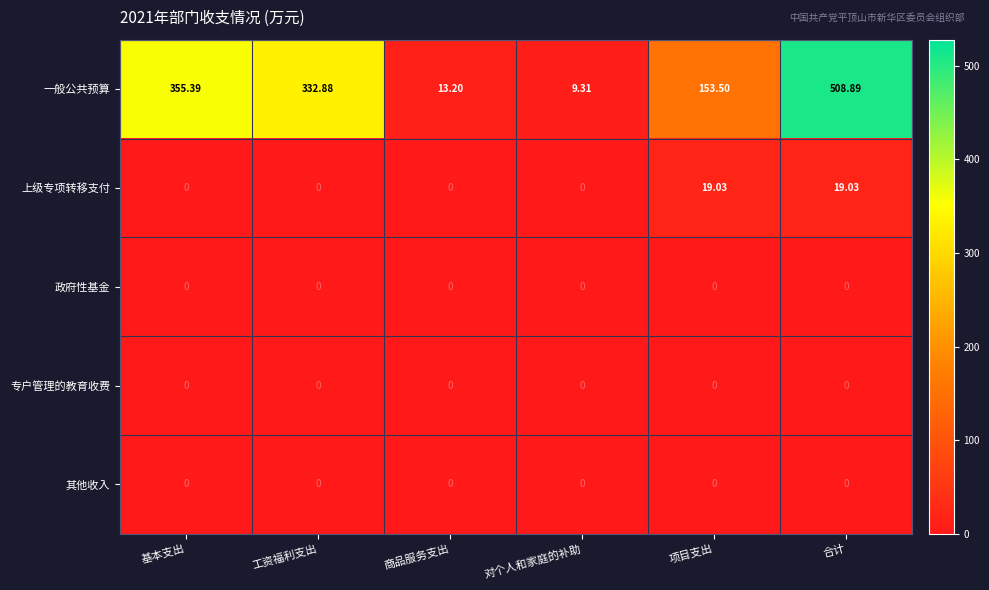

At which category is the sum across all series the highest?

合计